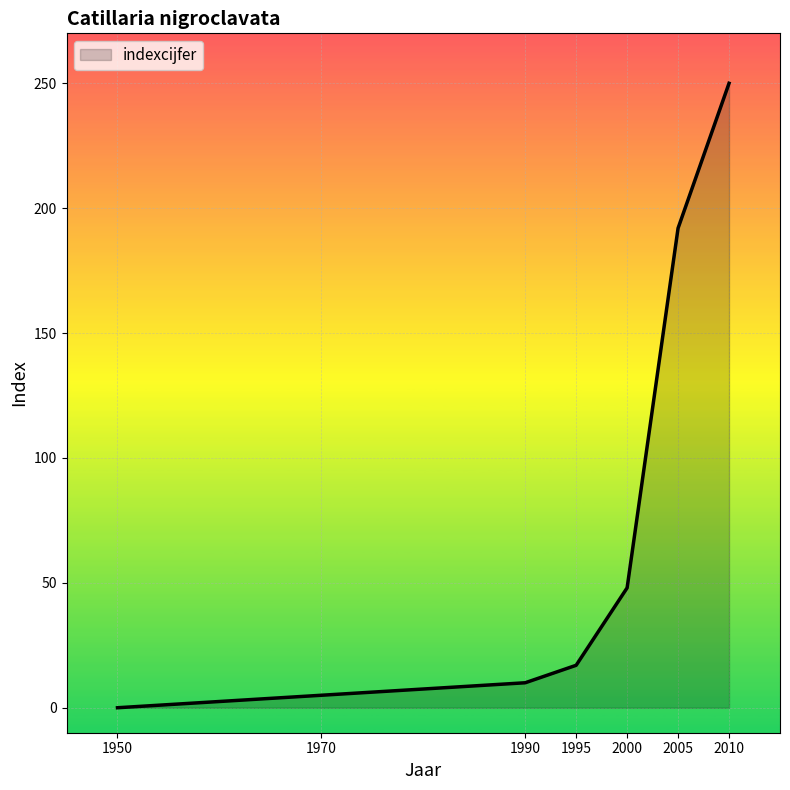

What is the difference between the second highest and minimum values?

192